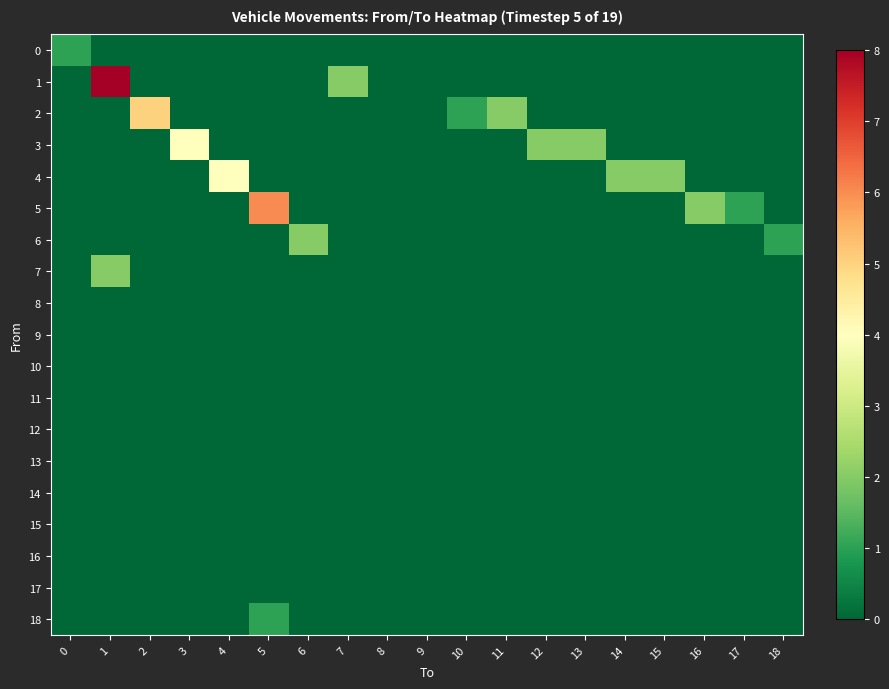

At how many categories does at least one series exceed 1?

13